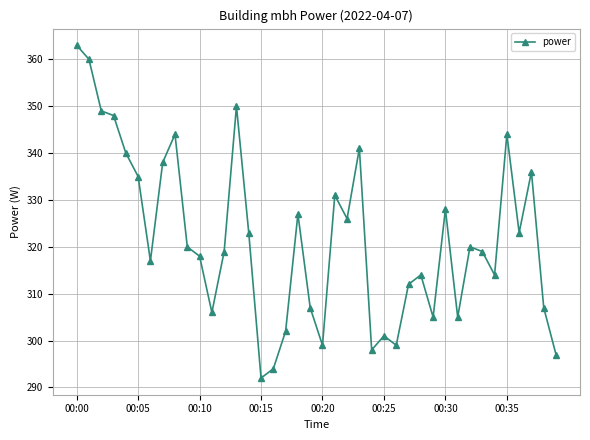

True or false: the data has more than 0 interior local peaks.

True